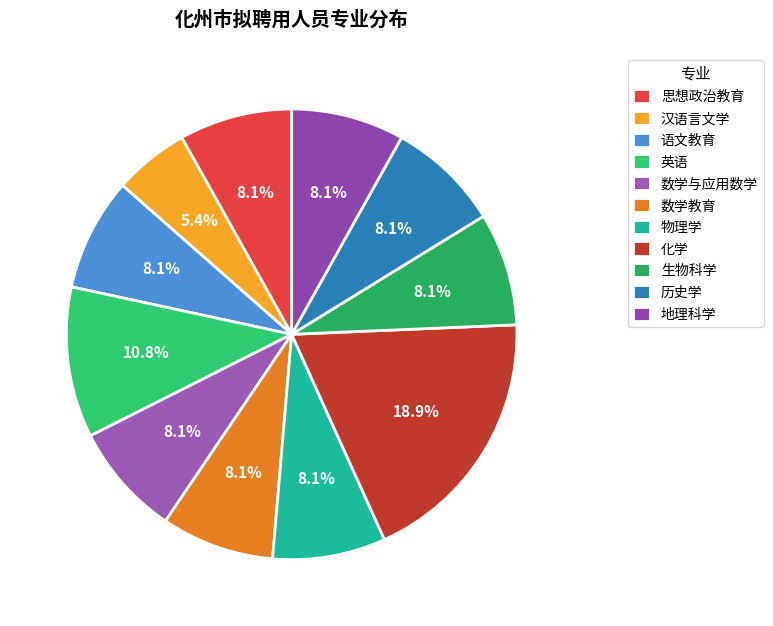

What percentage is the 物理学 slice, to the nearest percent?

8%